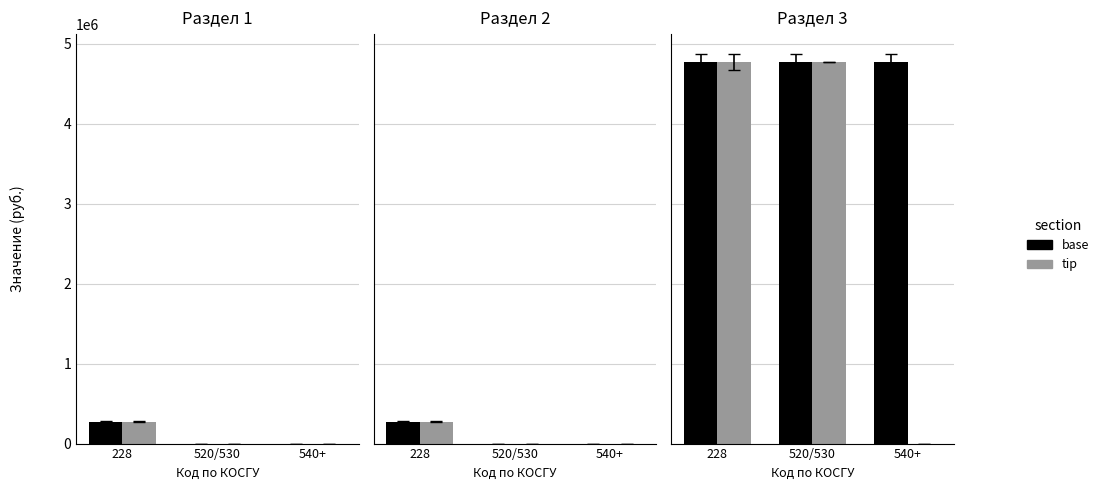

At which category is the sum across all series the highest?

228